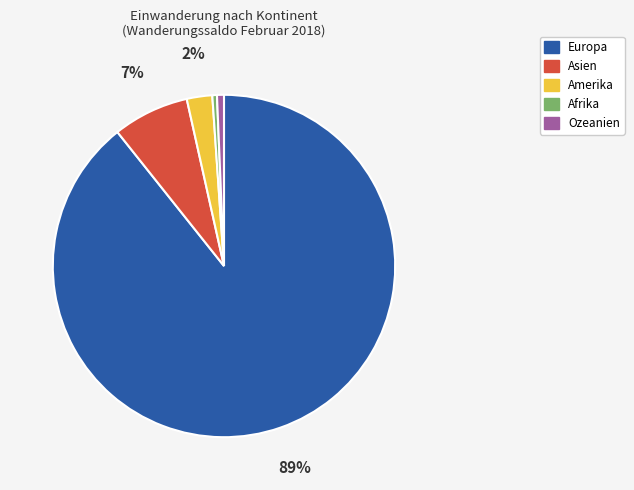

True or false: Asien accounts for 18% of the total.

False